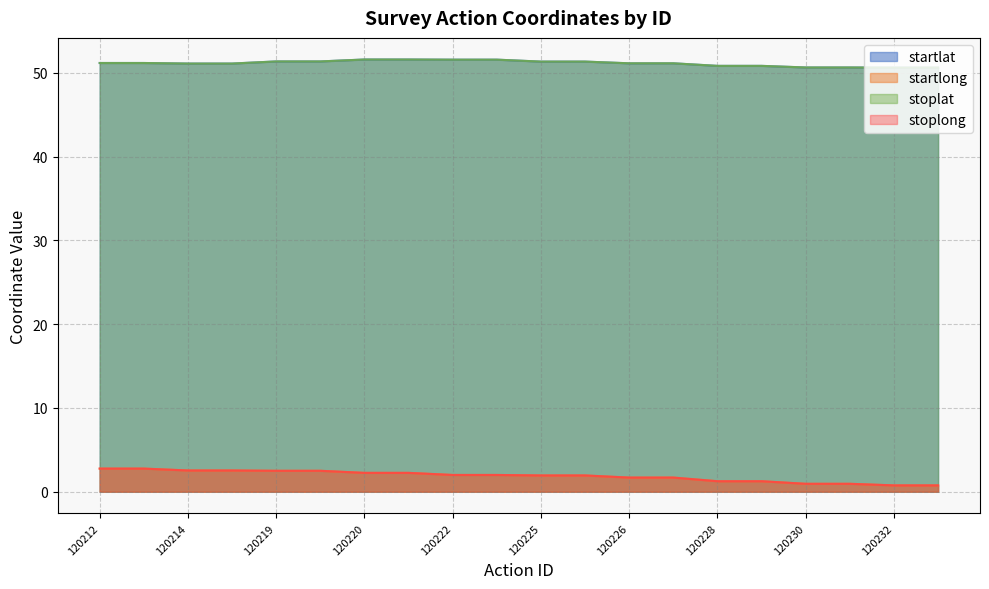

What is the total value across all series at 120233?

102.8